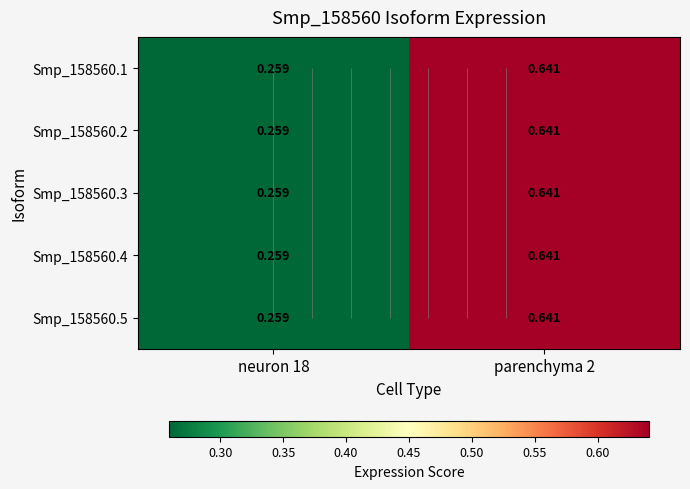

What is the sum of the Smp_158560.3 values at parenchyma 2 and neuron 18?

0.9